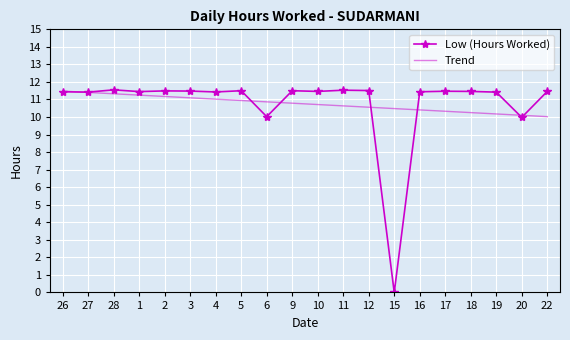

What is the sum of all Trend values?

215.0